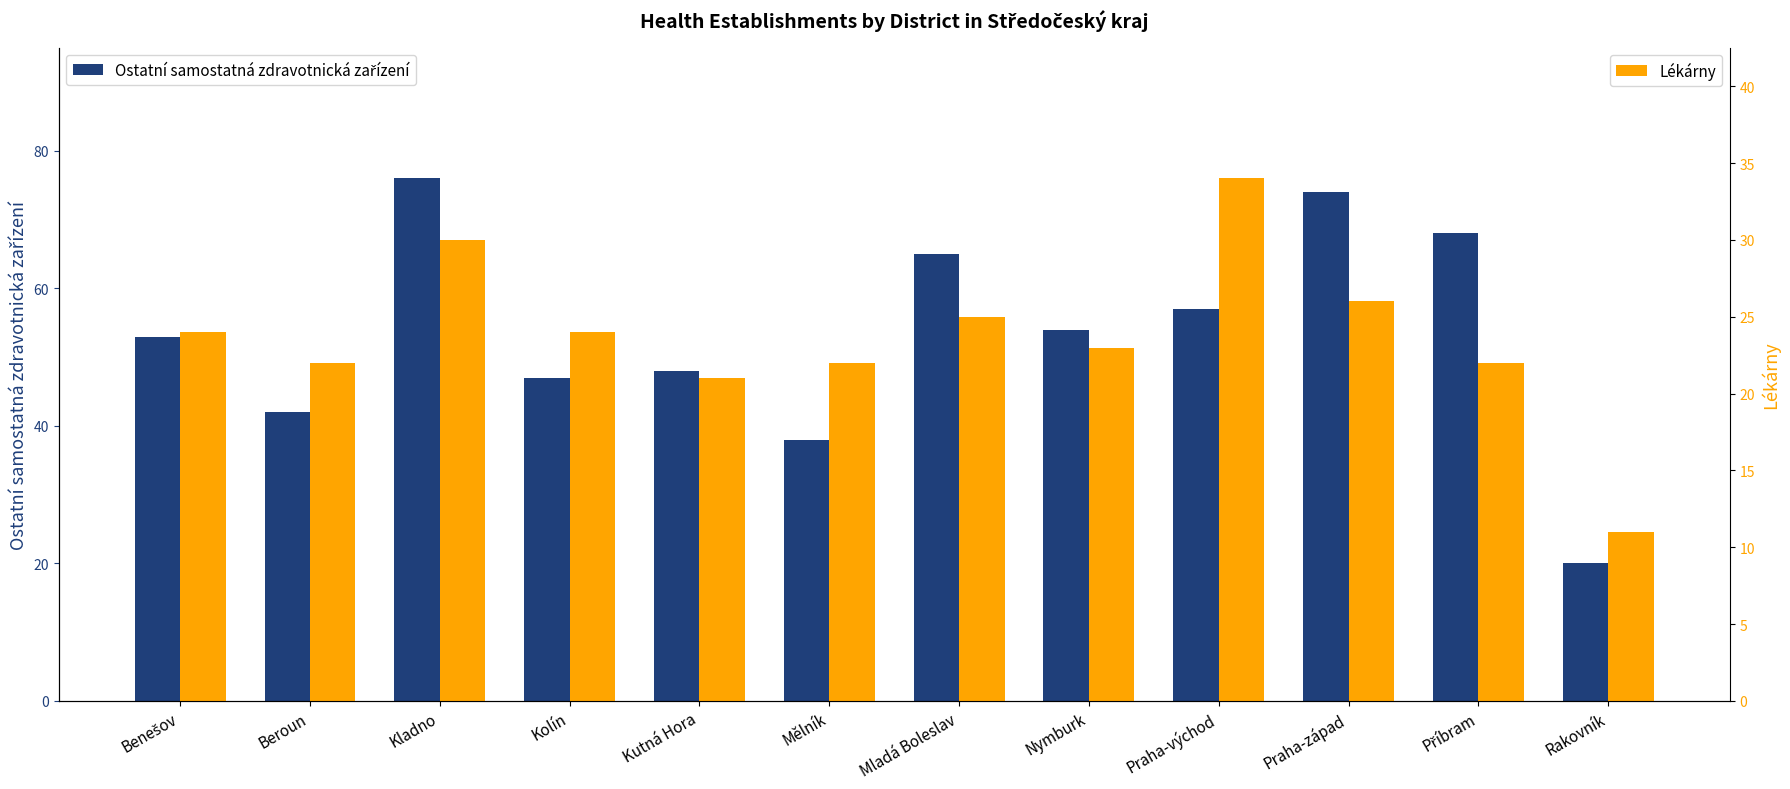

What is the label of the 7th bar from the left?

Mladá Boleslav